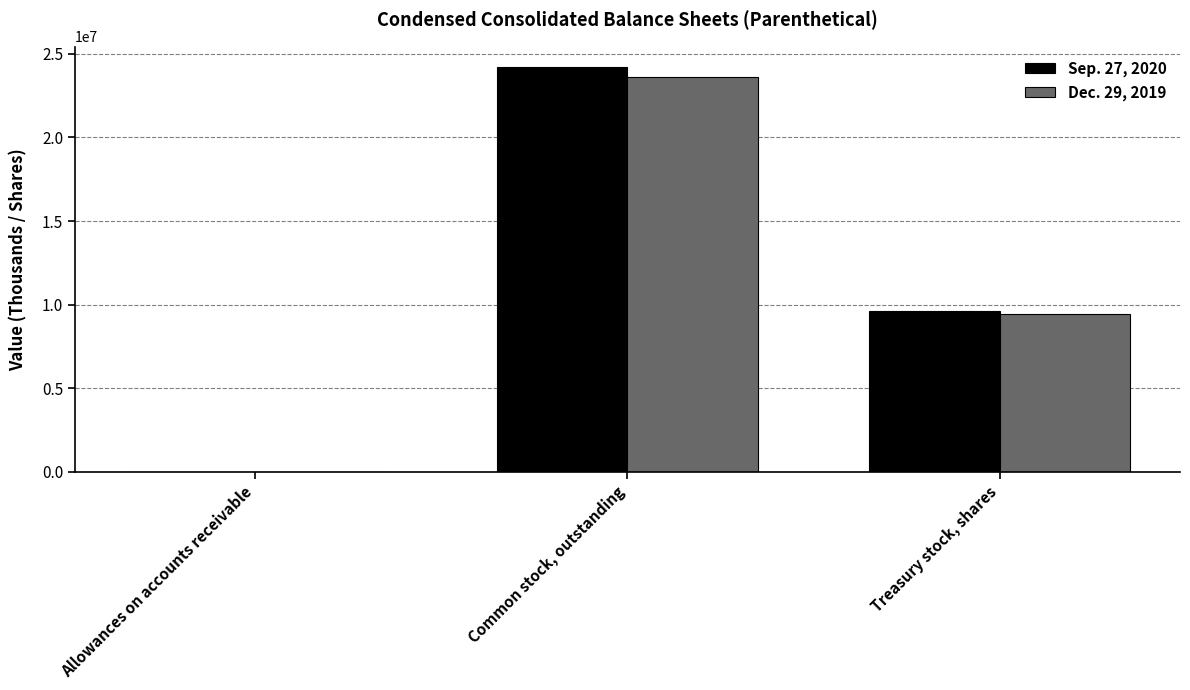

Is it true that Sep. 27, 2020 equals 9612000 at Treasury stock, shares?

True